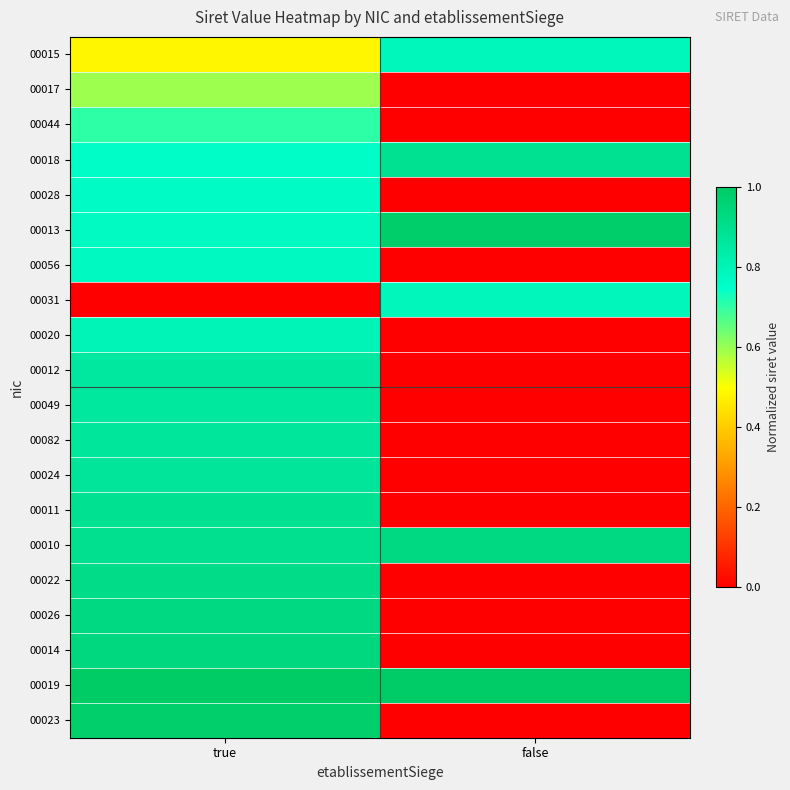

Between true and false, which is larger?

false